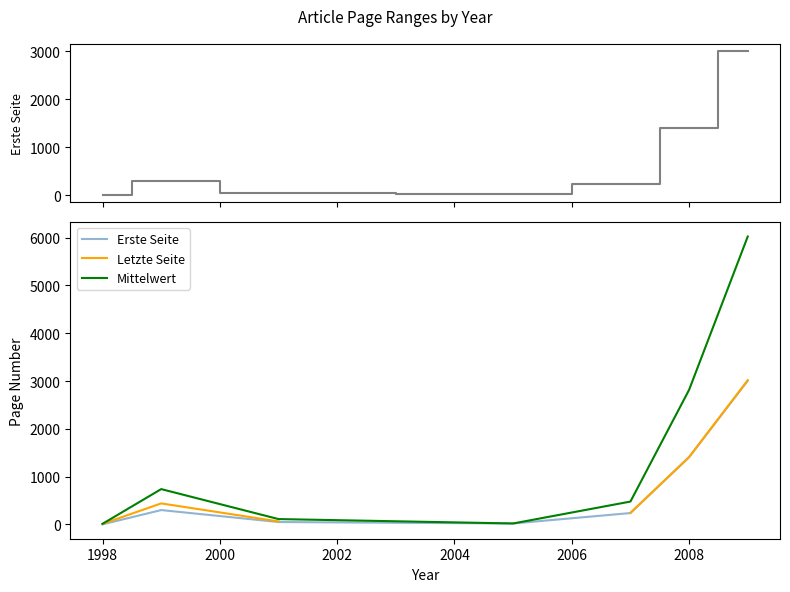

In Letzte Seite, how many points are higher than both neighbors (excluding endpoints)?

1